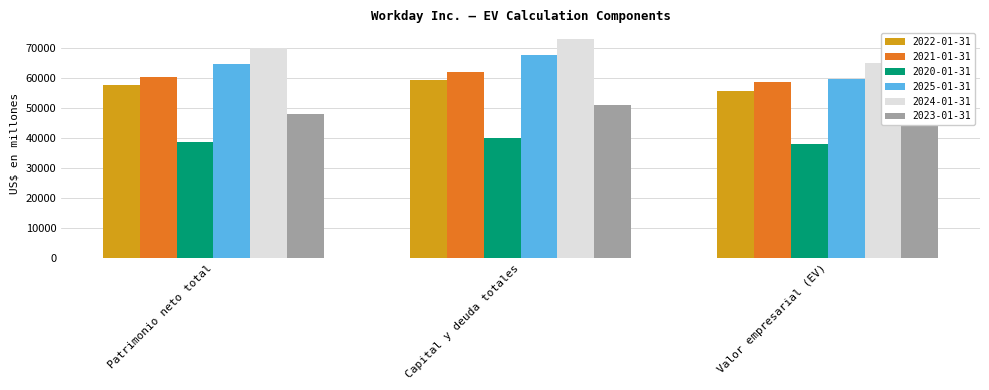

Reading left to right, list all the values displayed in this chart.

2022-01-31: Patrimonio neto total=57492	Capital y deuda totales=59331	Valor empresarial (EV)=55687
2021-01-31: Patrimonio neto total=60254	Capital y deuda totales=62049	Valor empresarial (EV)=58514
2020-01-31: Patrimonio neto total=38642	Capital y deuda totales=39904	Valor empresarial (EV)=37960
2025-01-31: Patrimonio neto total=64619	Capital y deuda totales=67603	Valor empresarial (EV)=59586
2024-01-31: Patrimonio neto total=69780	Capital y deuda totales=72760	Valor empresarial (EV)=64947
2023-01-31: Patrimonio neto total=47897	Capital y deuda totales=50873	Valor empresarial (EV)=44751